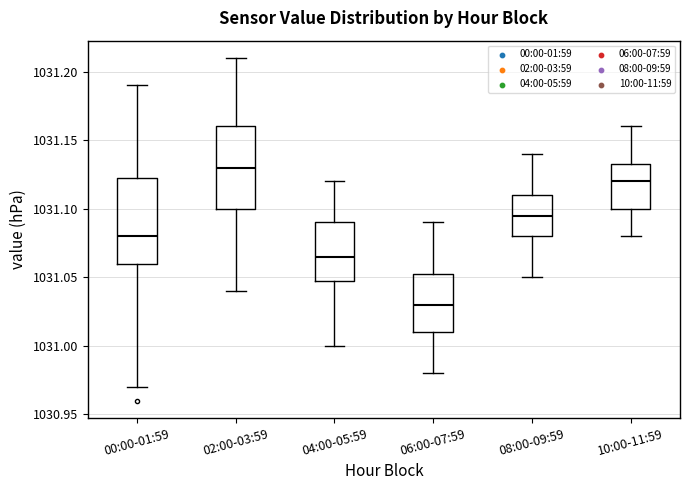

Reading left to right, read every box against the y-axis: the position of its median line, the range the box covers, and the ends of its whiskers. The values are not printed on the chart, so give them approximately, as read against the axis.

00:00-01:59: median 1031.080, box 1031.060 to 1031.125, whiskers 1030.970 to 1031.190
02:00-03:59: median 1031.130, box 1031.100 to 1031.160, whiskers 1031.040 to 1031.210
04:00-05:59: median 1031.065, box 1031.050 to 1031.090, whiskers 1031.000 to 1031.120
06:00-07:59: median 1031.030, box 1031.010 to 1031.055, whiskers 1030.980 to 1031.090
08:00-09:59: median 1031.095, box 1031.080 to 1031.110, whiskers 1031.050 to 1031.140
10:00-11:59: median 1031.120, box 1031.100 to 1031.135, whiskers 1031.080 to 1031.160